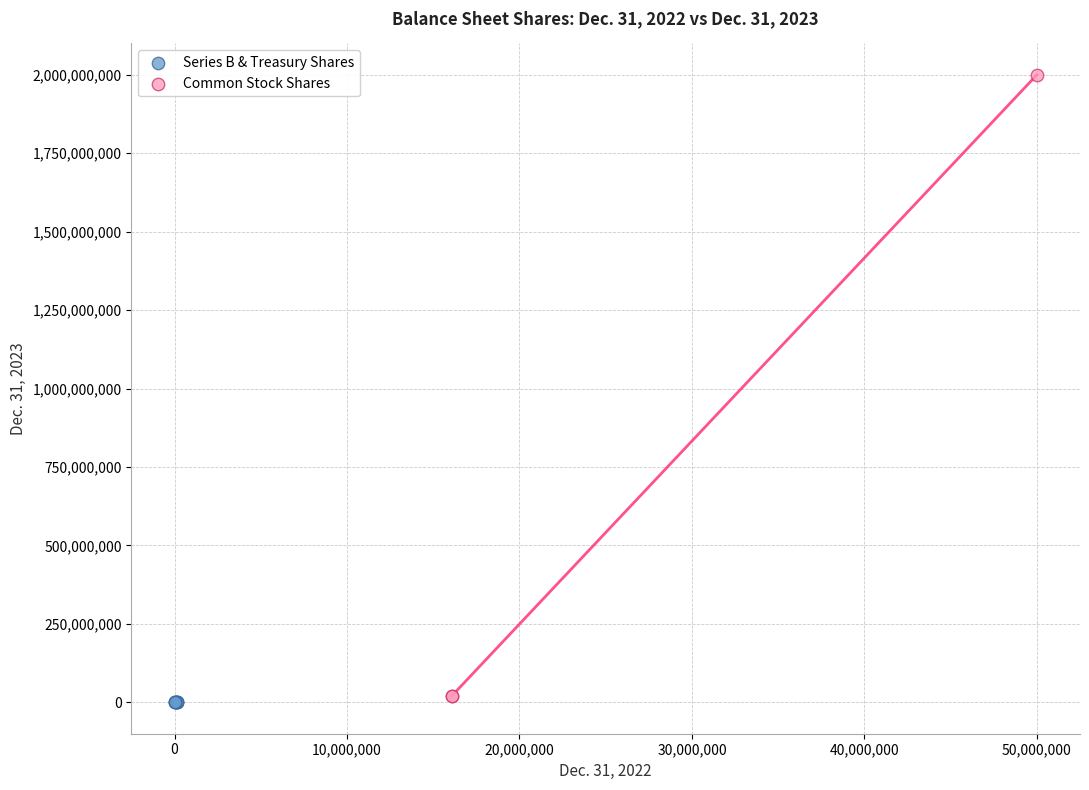

Which series reaches the maximum Y coordinate?

Common Stock Shares